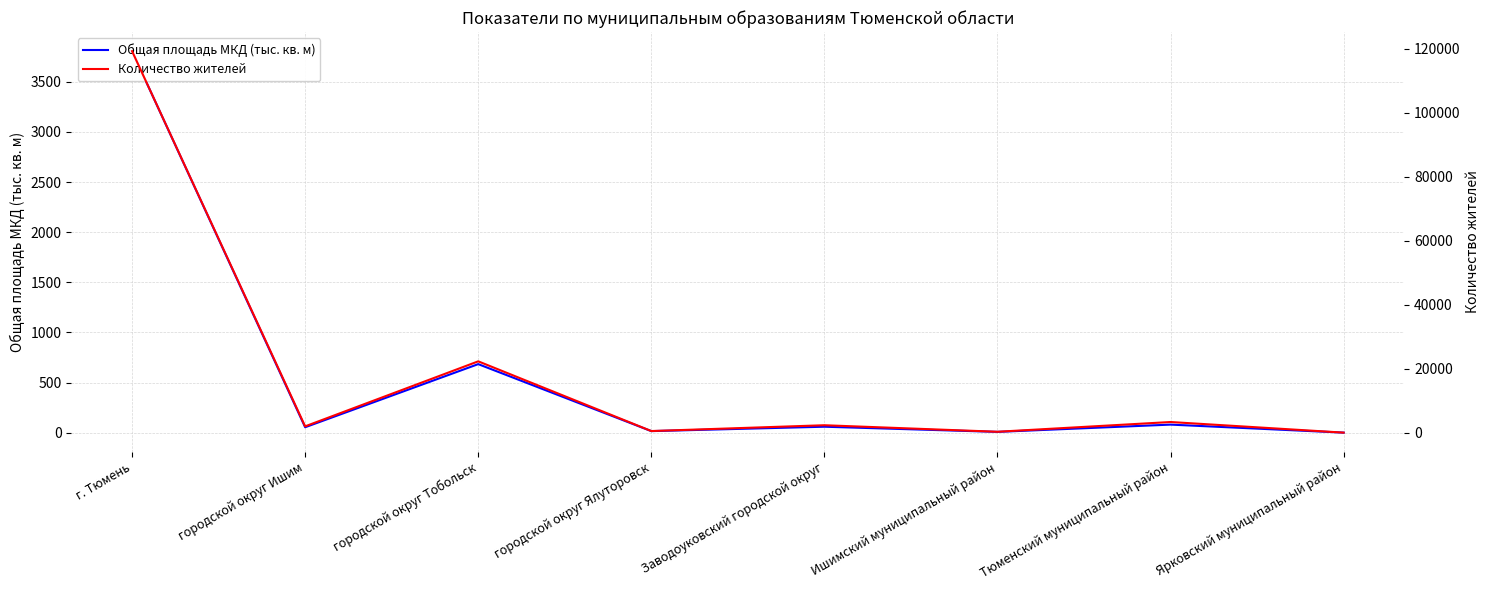

Read the Количество жителей value at Ишимский муниципальный район.

295.0